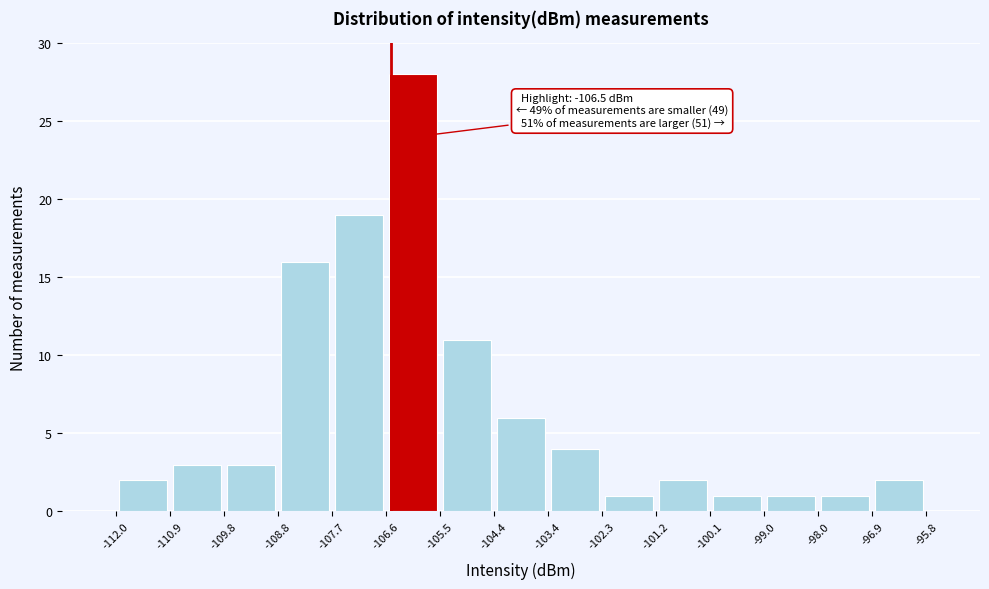

Which range on the x-axis has the tallest bar?

-106.6 to -105.5